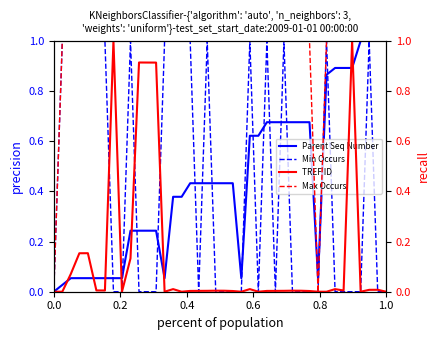

Count the Max Occurs values in the range 1 to 2.

38